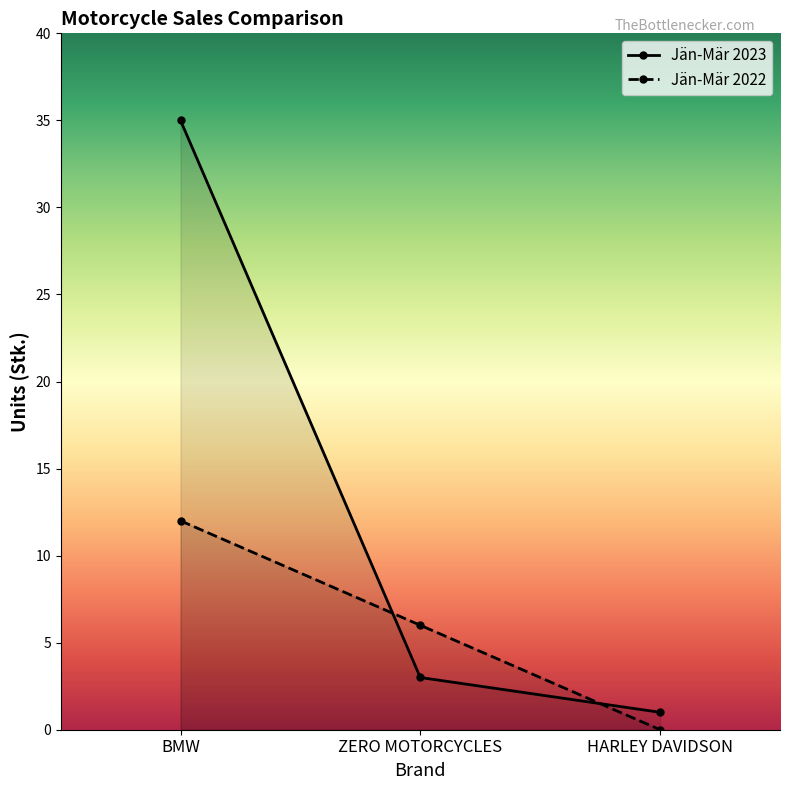

Rank the series at HARLEY DAVIDSON from highest to lowest value.

Jän-Mär 2023, Jän-Mär 2022